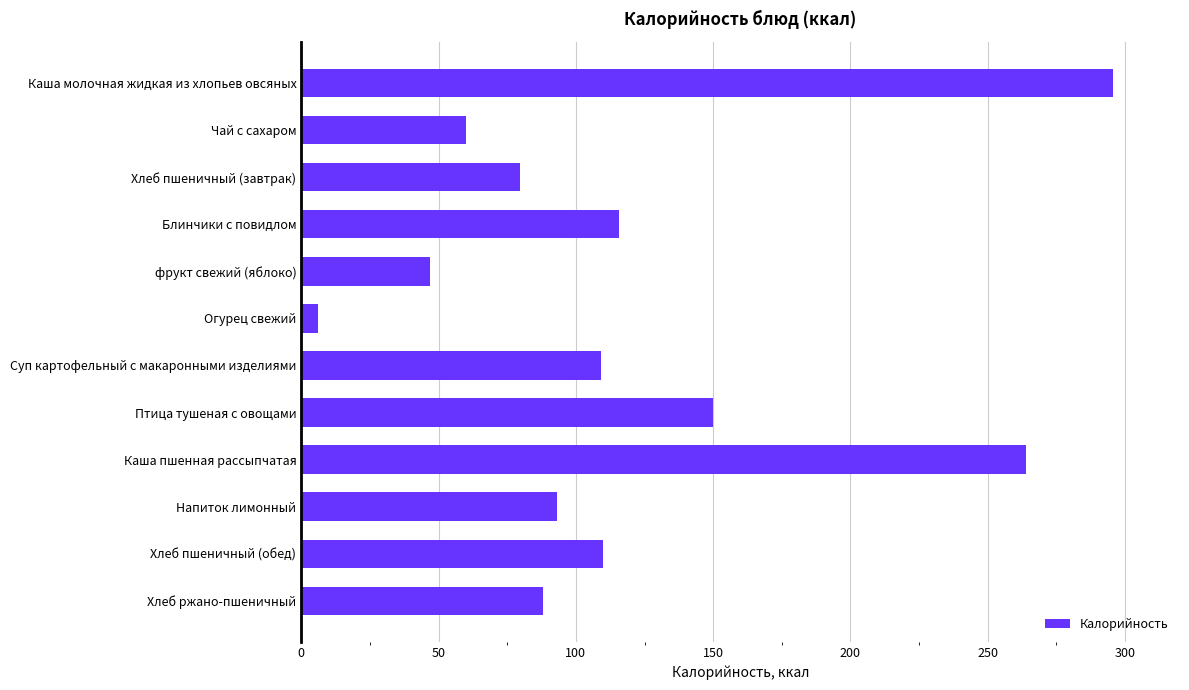

Which category has the highest value across all series?

Каша молочная жидкая из хлопьев овсяных